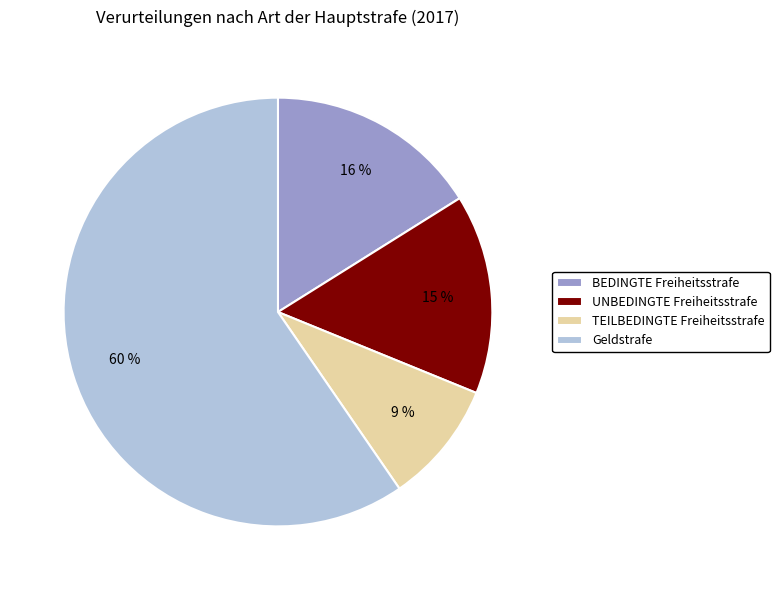

Combined, do Geldstrafe and BEDINGTE Freiheitsstrafe account for over 50%?

Yes